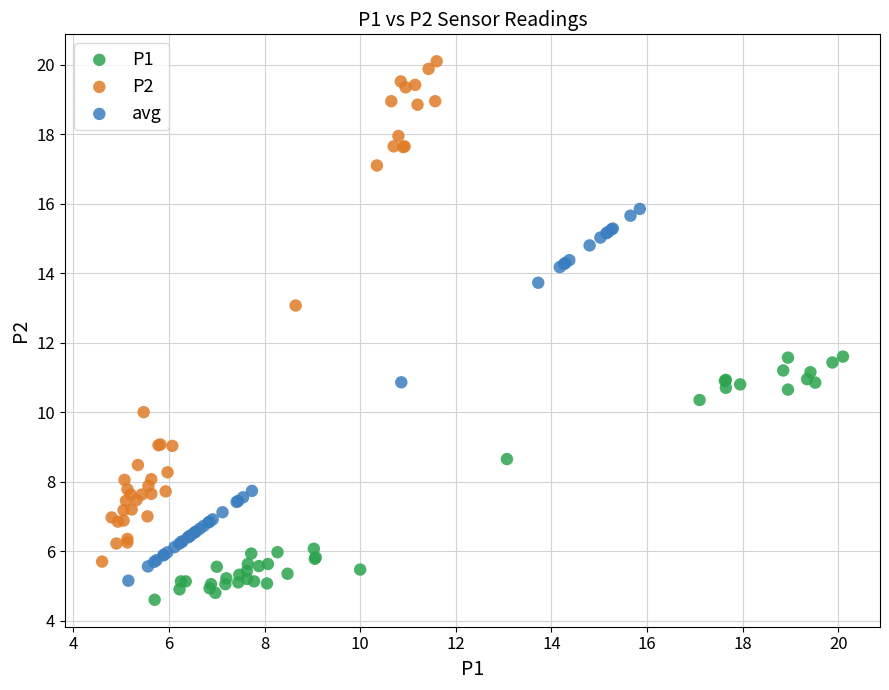

What are all the series names shown in the legend?

P1, P2, avg